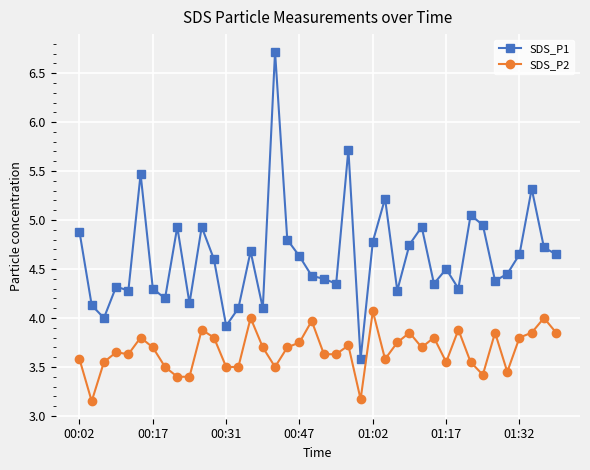

True or false: SDS_P2 and SDS_P1 cross at least once.

False